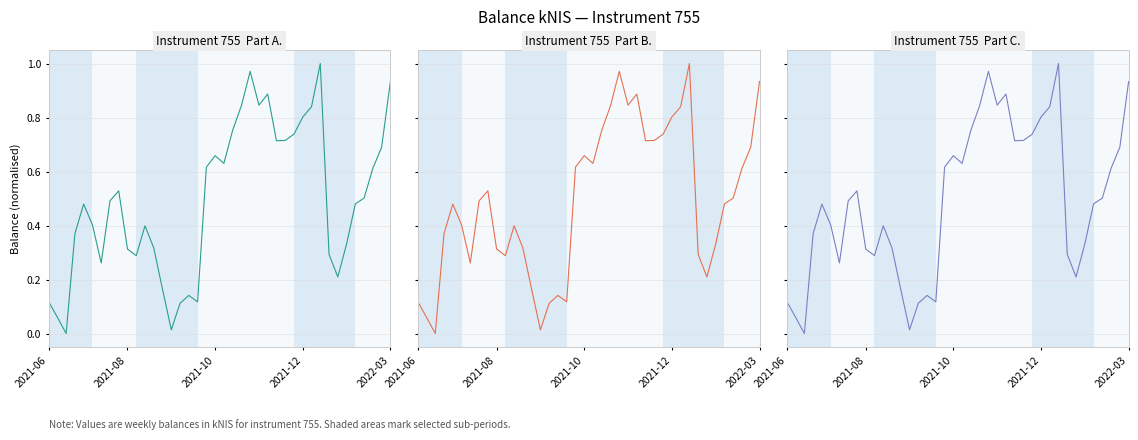

What is the difference between the balance_kNIS (Panel 3) values at 2021-08 and 37?

0.6